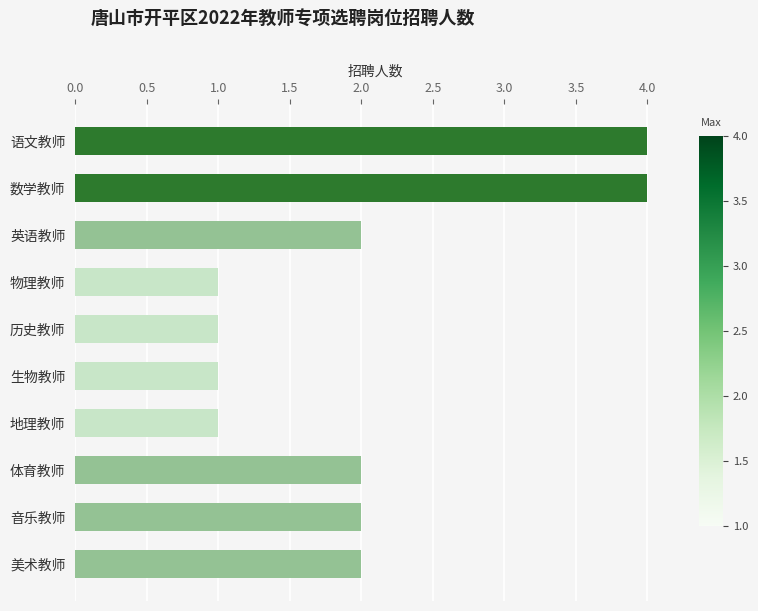

What is the ratio of the value at 物理教师 to the value at 生物教师?

1.0